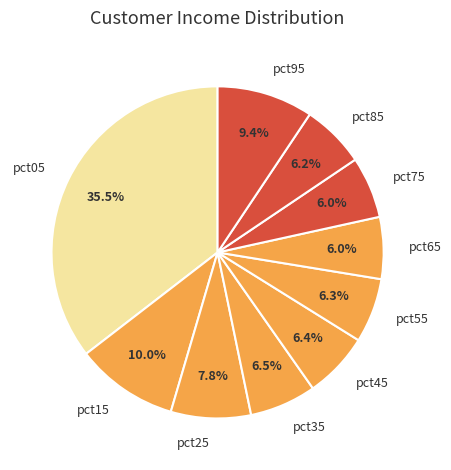

To the nearest percent, what portion does pct45 represent?

6%